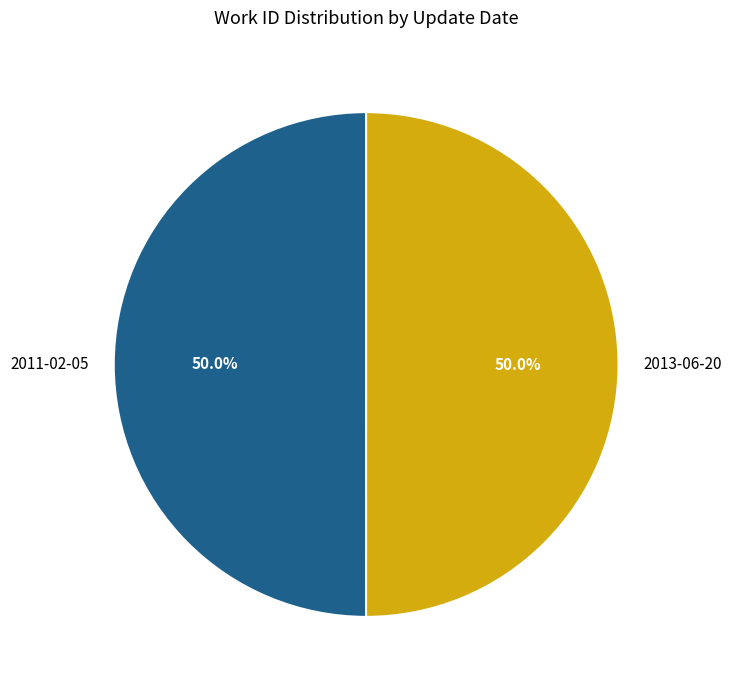

What portion of the pie excludes 2011-02-05?

50.0%